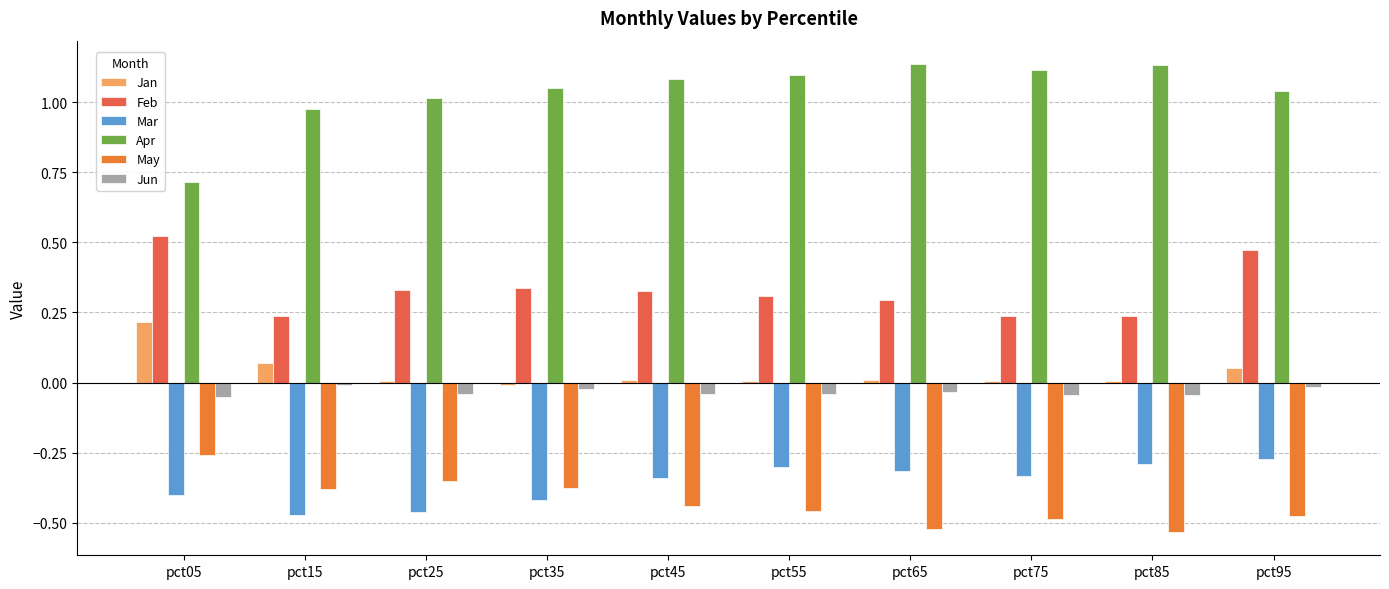

Which label corresponds to the smallest value in the chart?

pct85